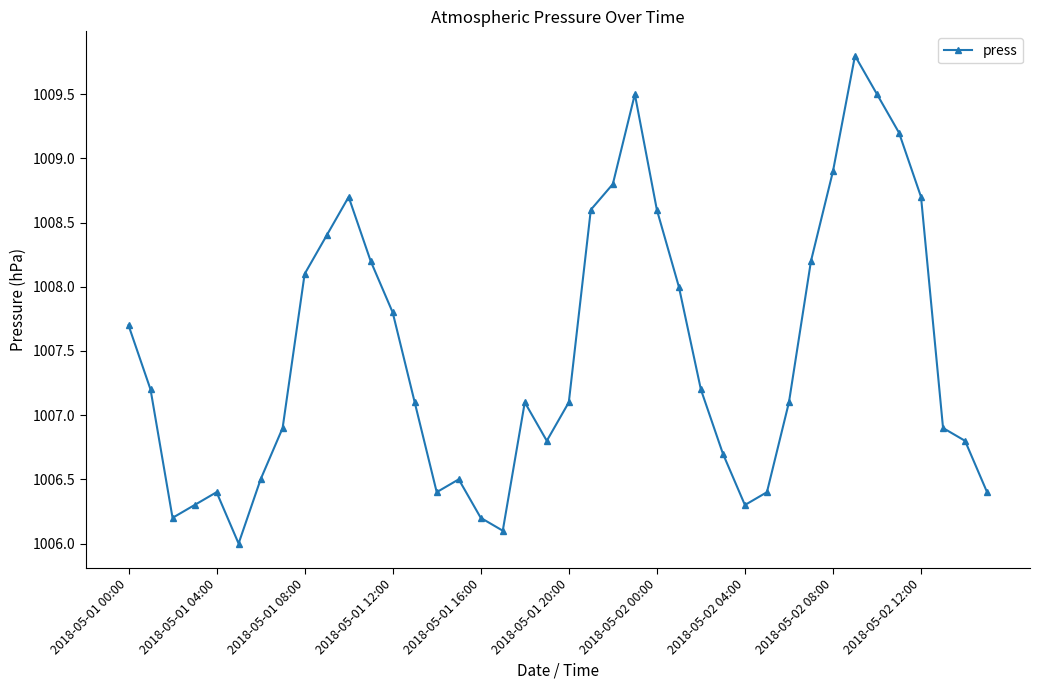

True or false: the data has more than 2 interior local peaks.

True